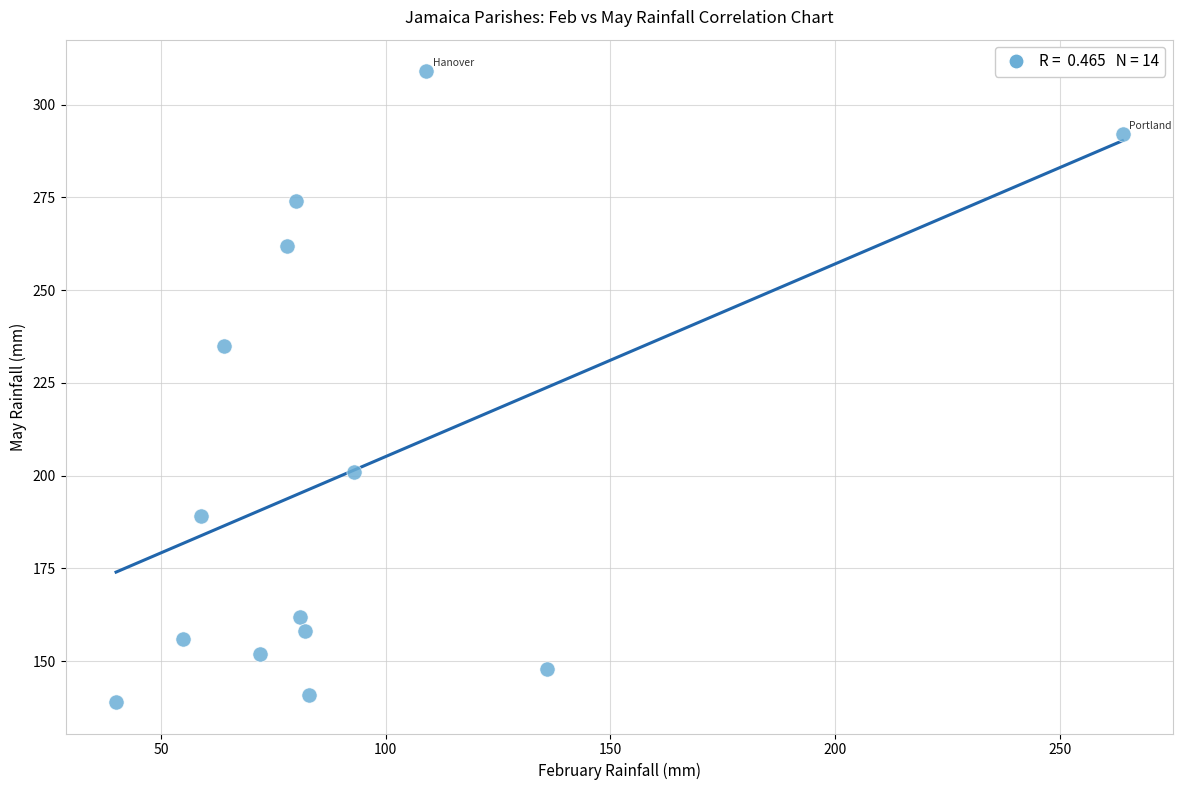

What is the range of X values (max minus min)?

224